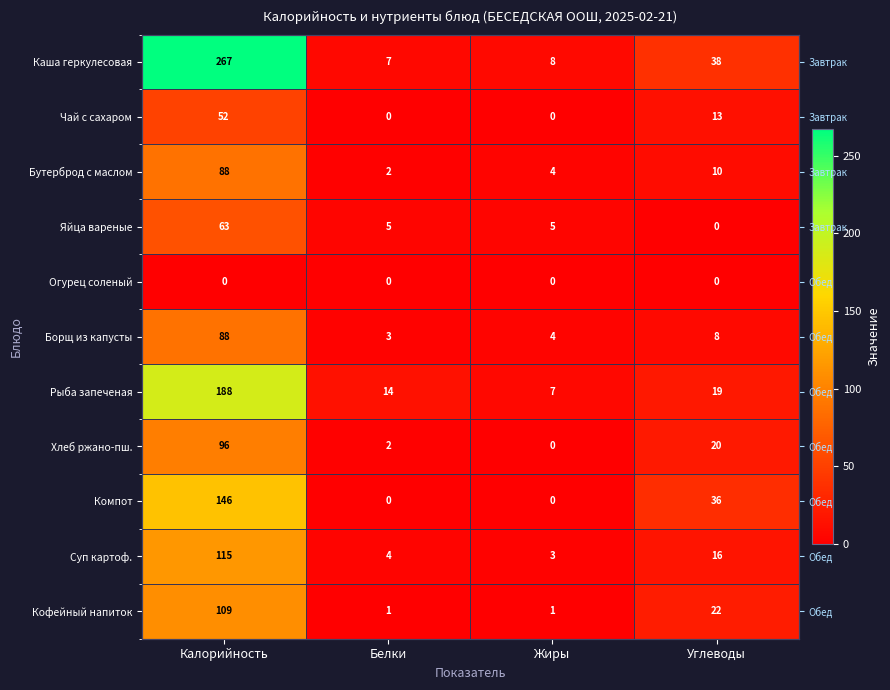

Which series changed the most between Калорийность and Белки?

Каша геркулесовая